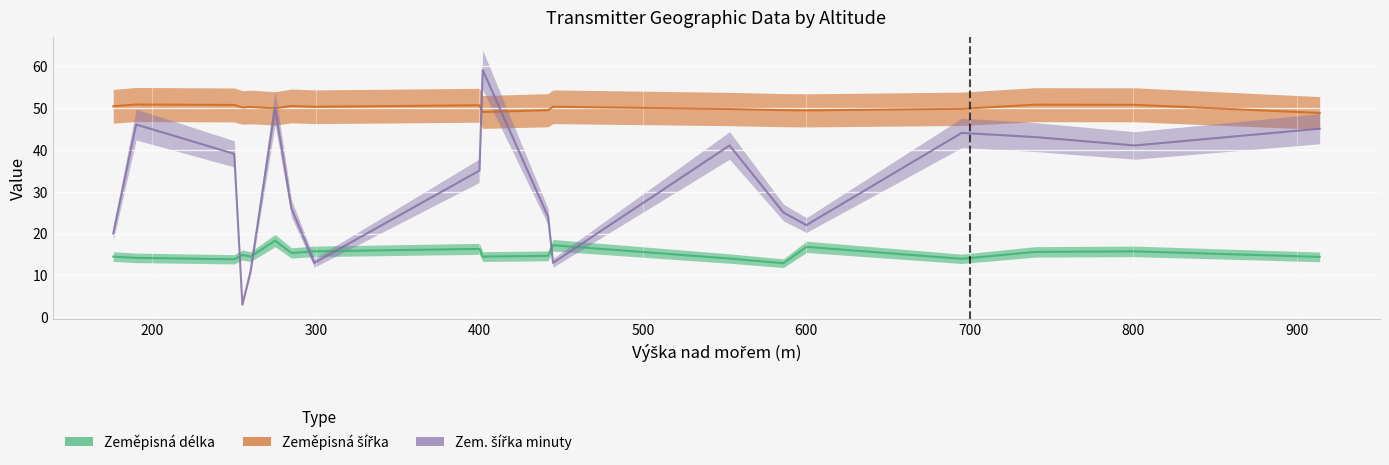

Where is Zem. šířka minuty nearest to the value 31?

400